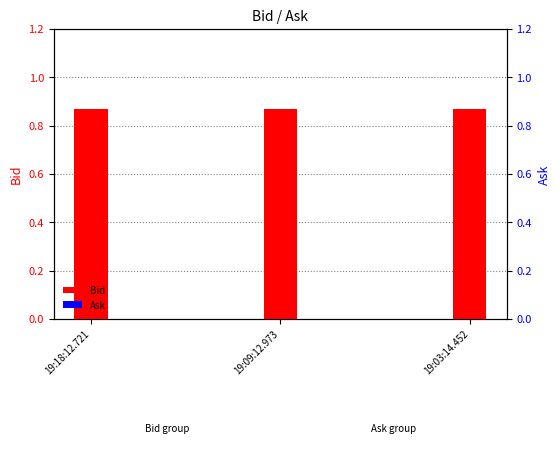

Does the chart contain stacked bars?

No